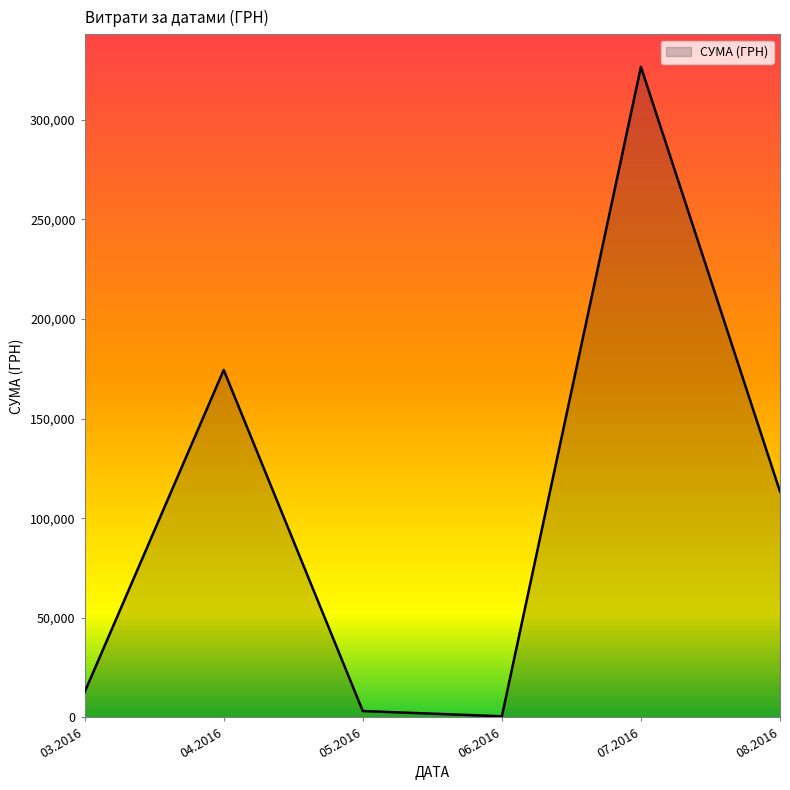

What is the difference between the maximum and minimum values?

325972.3